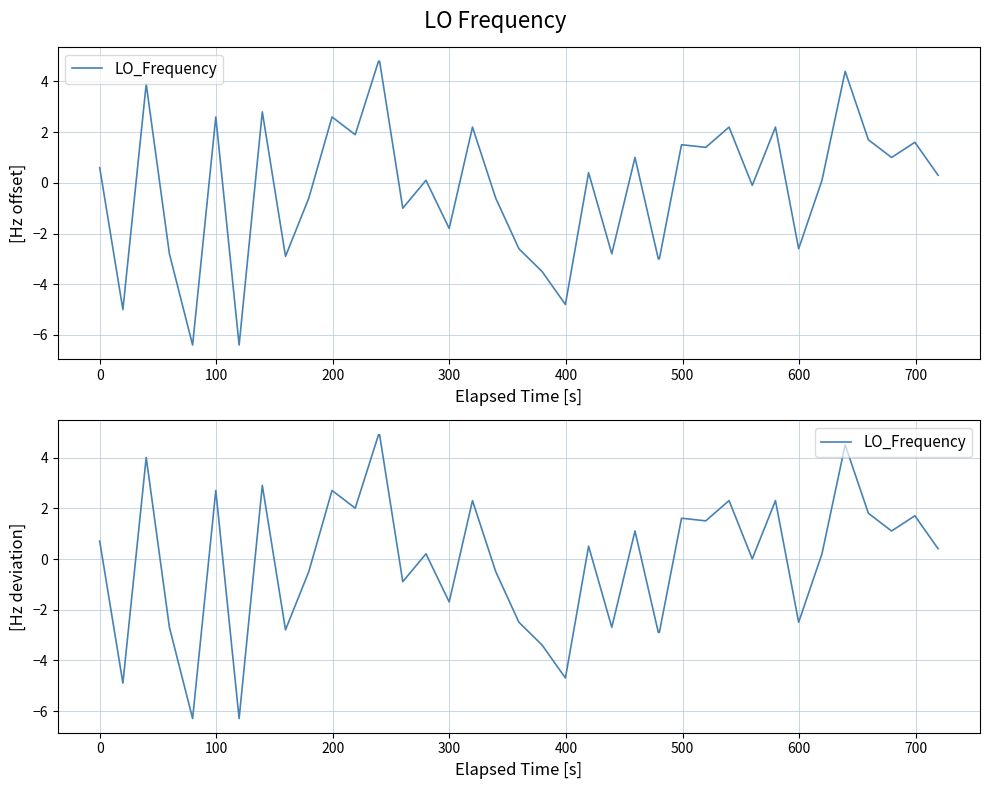

What is the greatest value displayed?

4.9